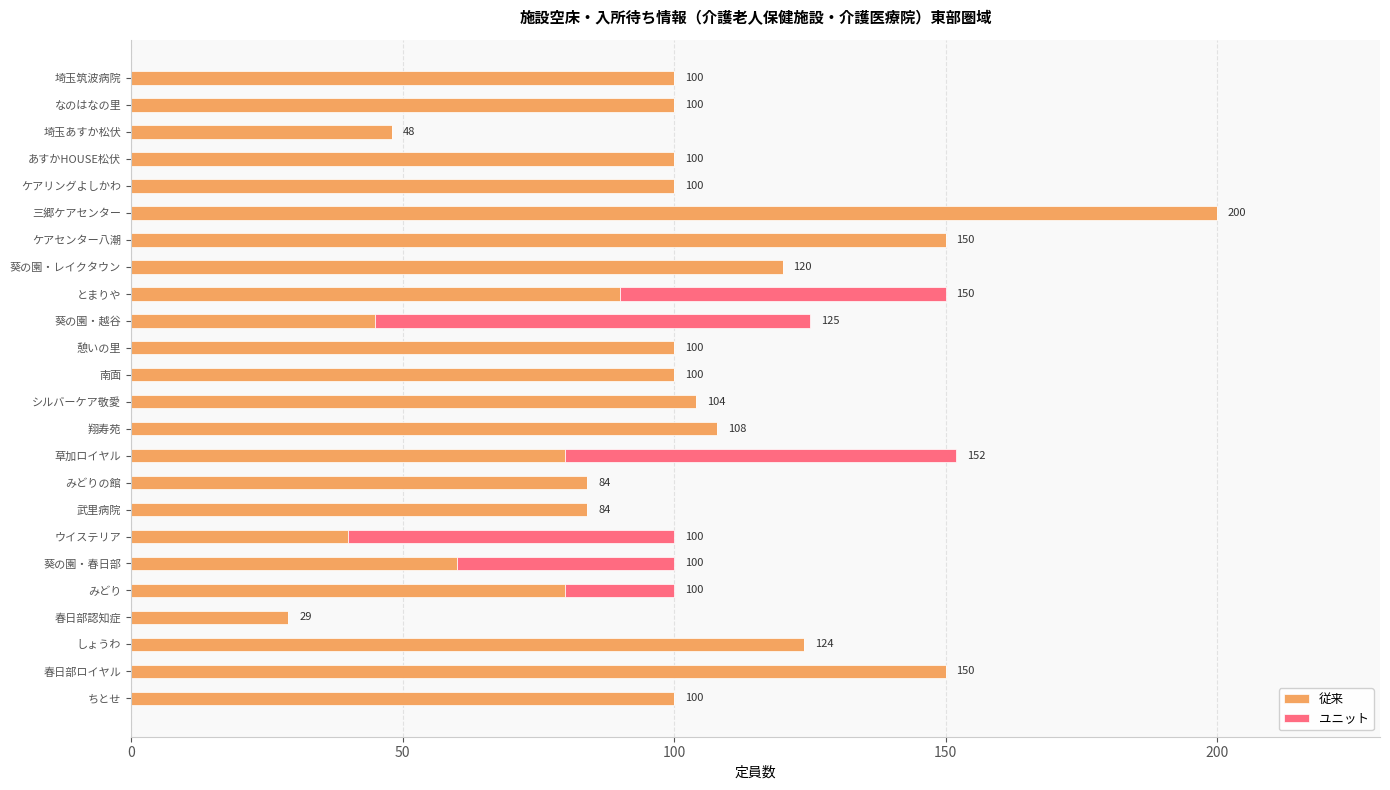

What is the approximate value of 従来 at みどり?

80